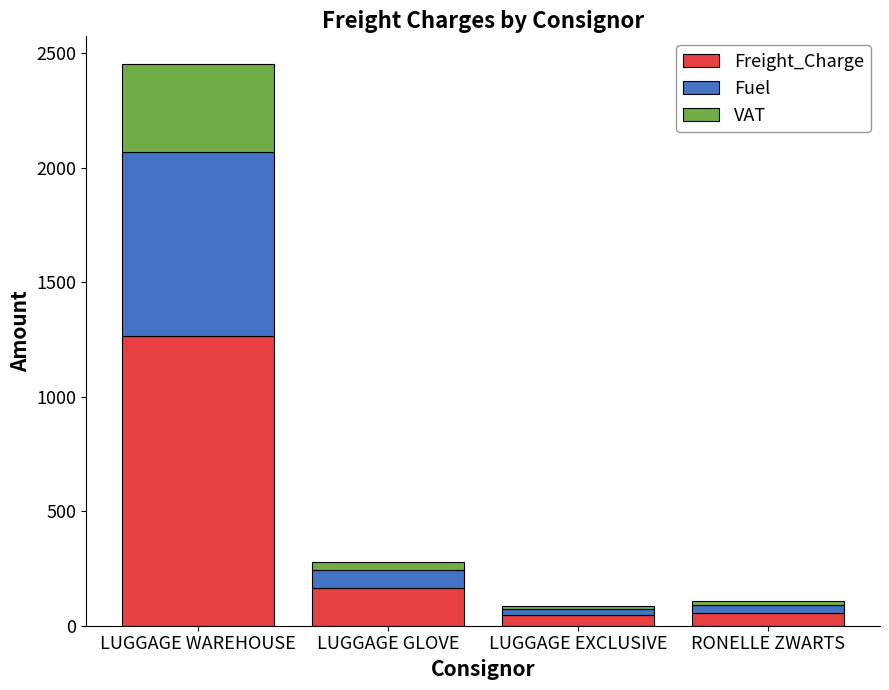

How many bars are there in total?

4